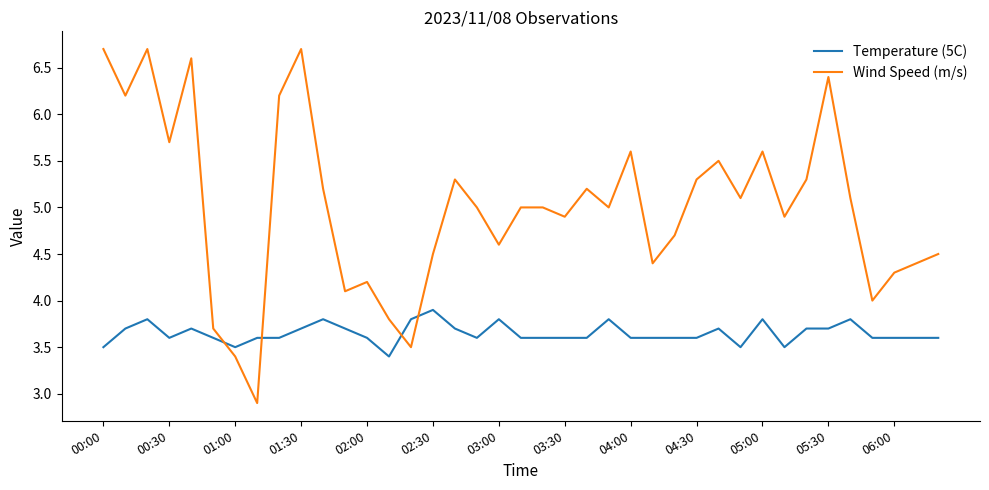

Reading left to right, extract all data points from this chart.

Temperature (5C): 3.5	3.7	3.8	3.6	3.7	3.6	3.5	3.6	3.6	3.7	3.8	3.7	3.6	3.4	3.8	3.9	3.7	3.6	3.8	3.6	3.6	3.6	3.6	3.8	3.6	3.6	3.6	3.6	3.7	3.5	3.8	3.5	3.7	3.7	3.8	3.6	3.6	3.6	3.6
Wind Speed (m/s): 6.7	6.2	6.7	5.7	6.6	3.7	3.4	2.9	6.2	6.7	5.2	4.1	4.2	3.8	3.5	4.5	5.3	5.0	4.6	5.0	5.0	4.9	5.2	5.0	5.6	4.4	4.7	5.3	5.5	5.1	5.6	4.9	5.3	6.4	5.1	4.0	4.3	4.4	4.5